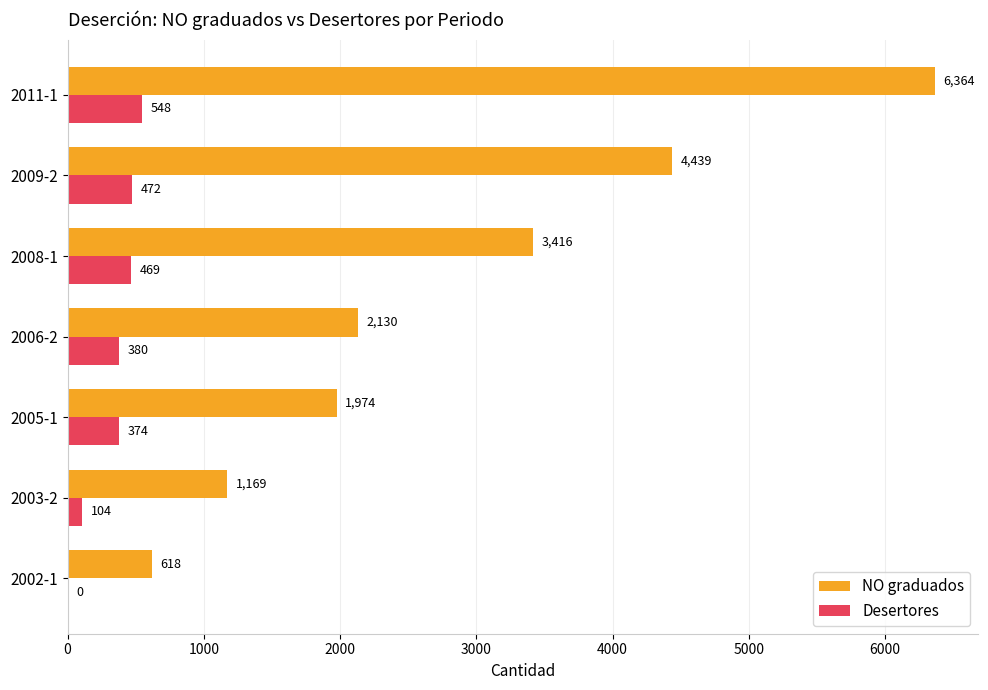

What is the sum of all NO graduados values?

20110